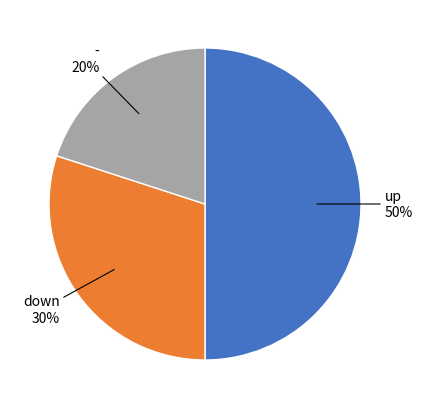

To the nearest percent, what is the average slice percentage?

33%